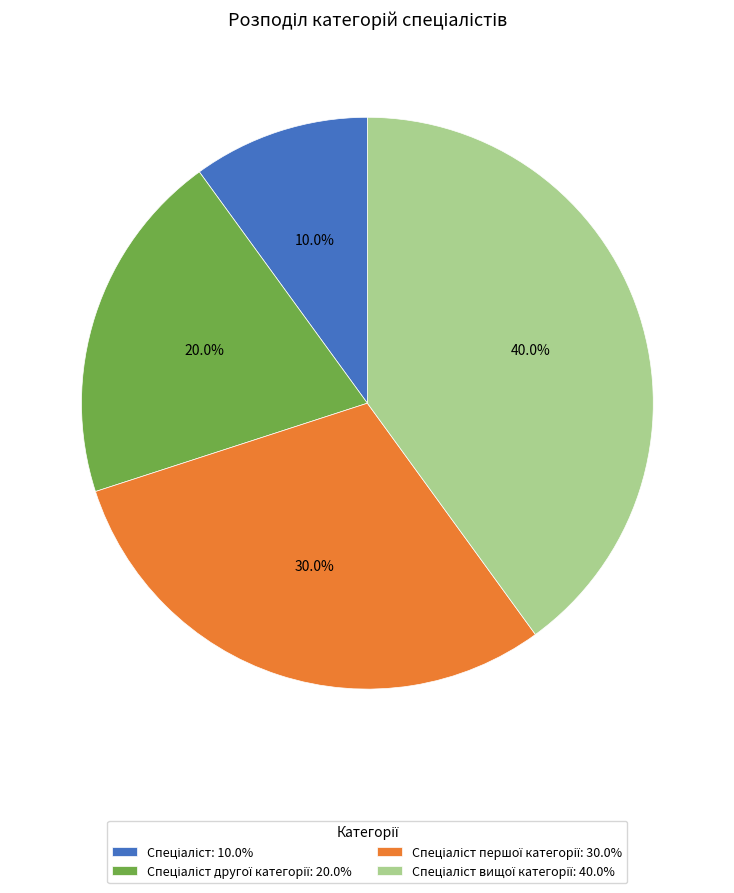

Is there a majority slice in this chart?

No